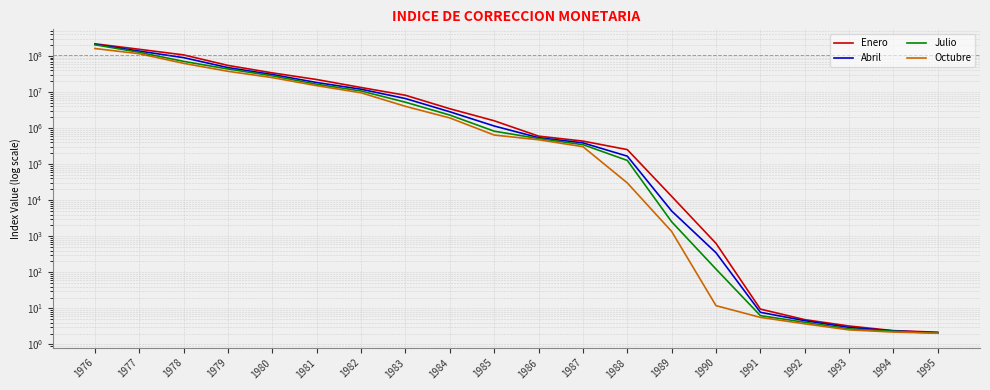

Reading left to right, what are all the values shown in this chart?

Enero: 217090238.1	152926494.6	106734935.1	54544634.9	33892676.0	22148844.1	13335403.8	8119322.4	3432830.4	1592058.6	597681.2	435372.3	252552.4	12774.0	633.0	9.5	4.9	3.2	2.4	2.2
Abril: 209698490.8	136426722.9	89638083.8	47486797.7	30509744.4	18304184.6	11937819.4	6578473.1	2826118.9	1140652.3	542169.4	388448.7	166244.1	5012.5	348.3	7.8	4.6	3.0	2.4	2.1
Julio: 204408190.7	125916166.4	70750108.6	43412273.1	28136426.1	16415155.6	10681227.4	5206694.9	2291432.8	818635.2	513068.0	346879.2	126630.2	2517.7	122.7	6.3	4.1	2.7	2.3	2.1
Octubre: 160680362.6	115170863.2	62378846.2	37515388.8	25057847.4	14985143.6	9508109.4	3998569.8	1906980.0	640143.6	473624.7	304942.3	30102.9	1356.7	11.9	5.6	3.7	2.5	2.2	2.0